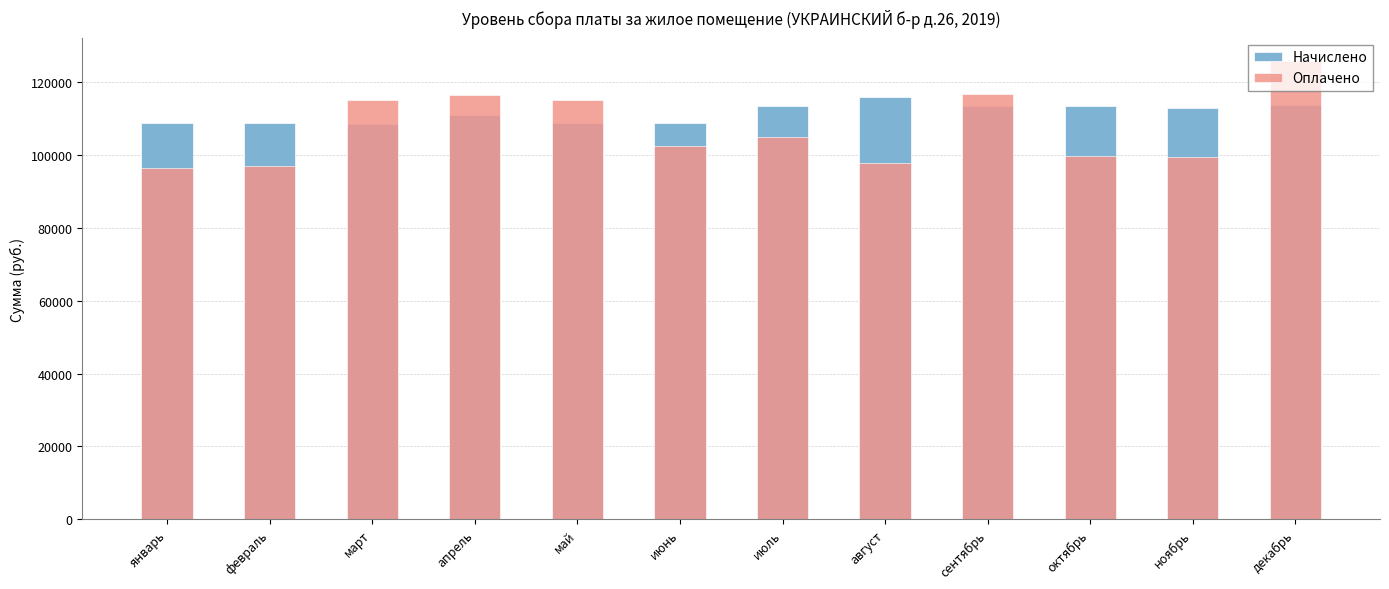

What is the value of the Оплачено bar at the 8th from the left?

97960.7